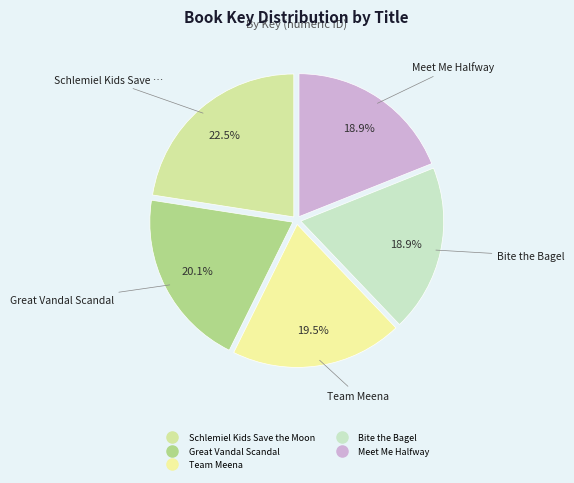

Is it true that Meet Me Halfway is 19% of the pie?

True